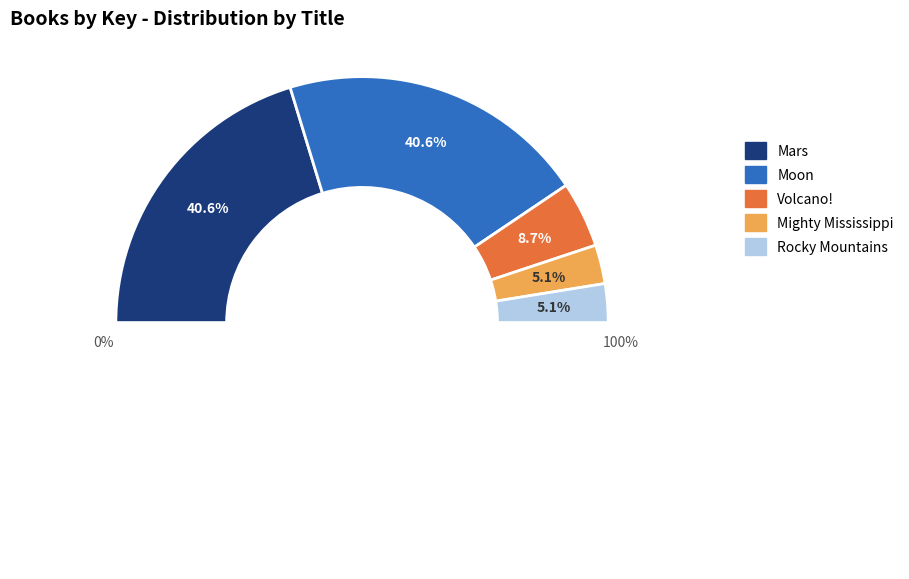

To the nearest percent, what percentage of the pie is Mighty Mississippi?

5%